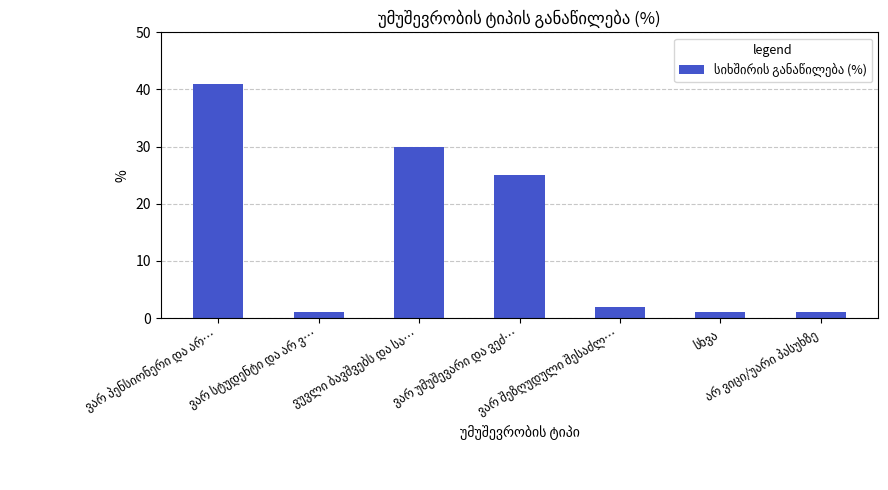

How many data points does each series have?

7